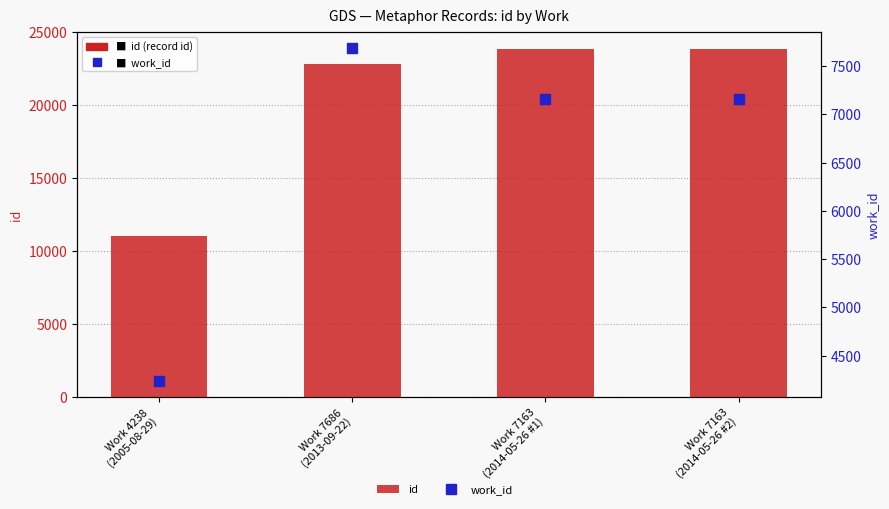

What is the minimum value for work_id?

4238